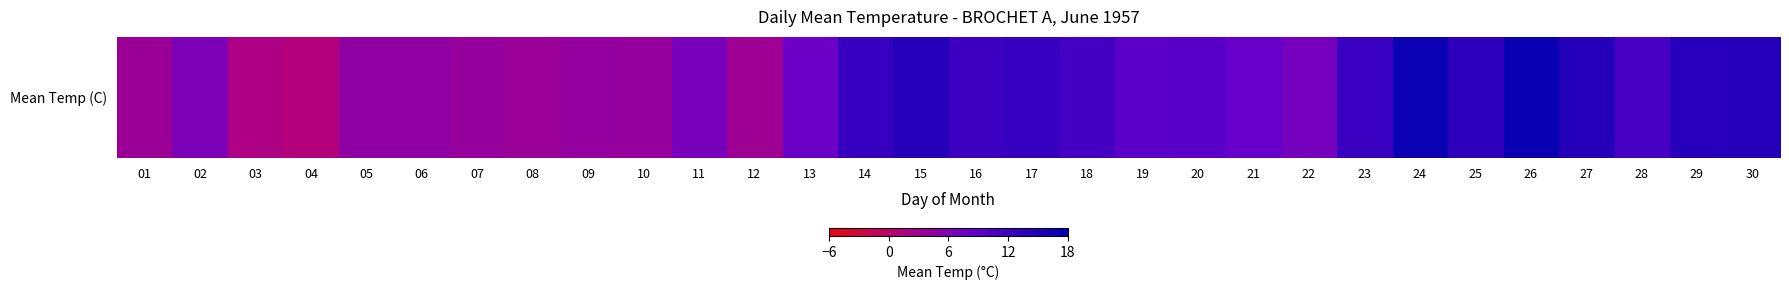

The chart shows a value of 3.2 at 11. True or false?

False